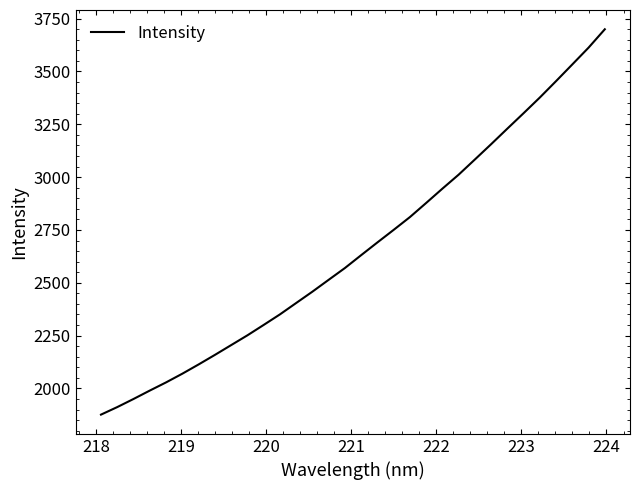

What is the sum of all values?

85318.9